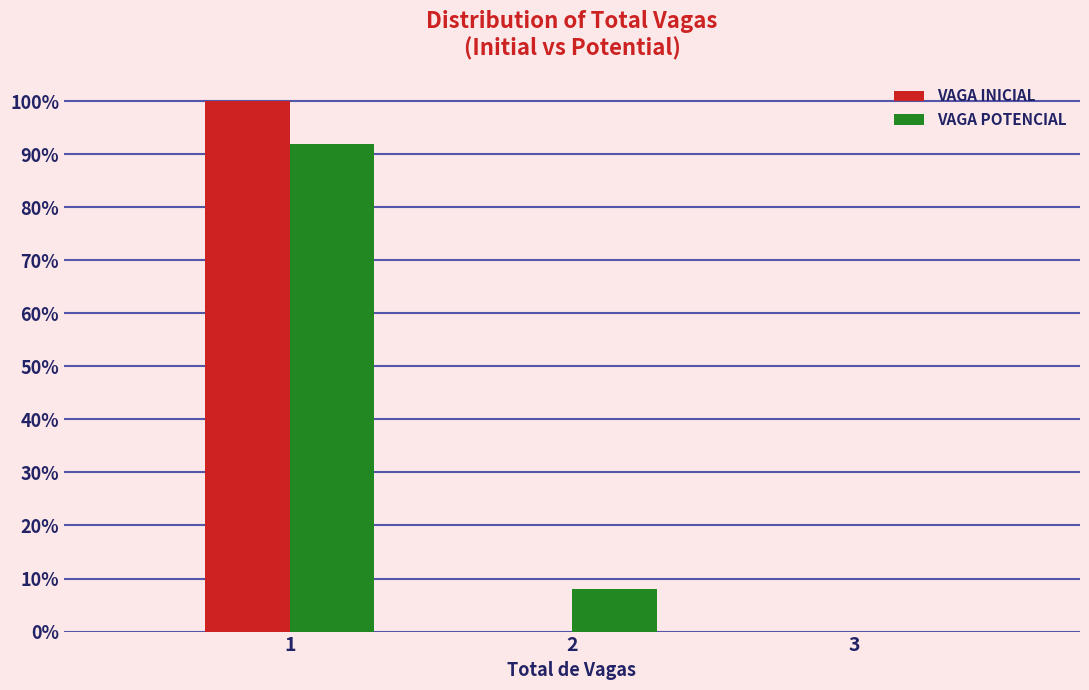

Reading left to right, transcribe this chart: for each range on the x-axis, give the height of each series' bar. The values are not printed on the chart, so give them approximately, as read against the axis.

0.5 to 1.5: VAGA INICIAL=100	VAGA POTENCIAL=92
1.5 to 2.5: VAGA INICIAL=0	VAGA POTENCIAL=8
2.5 to 3.5: VAGA INICIAL=0	VAGA POTENCIAL=0